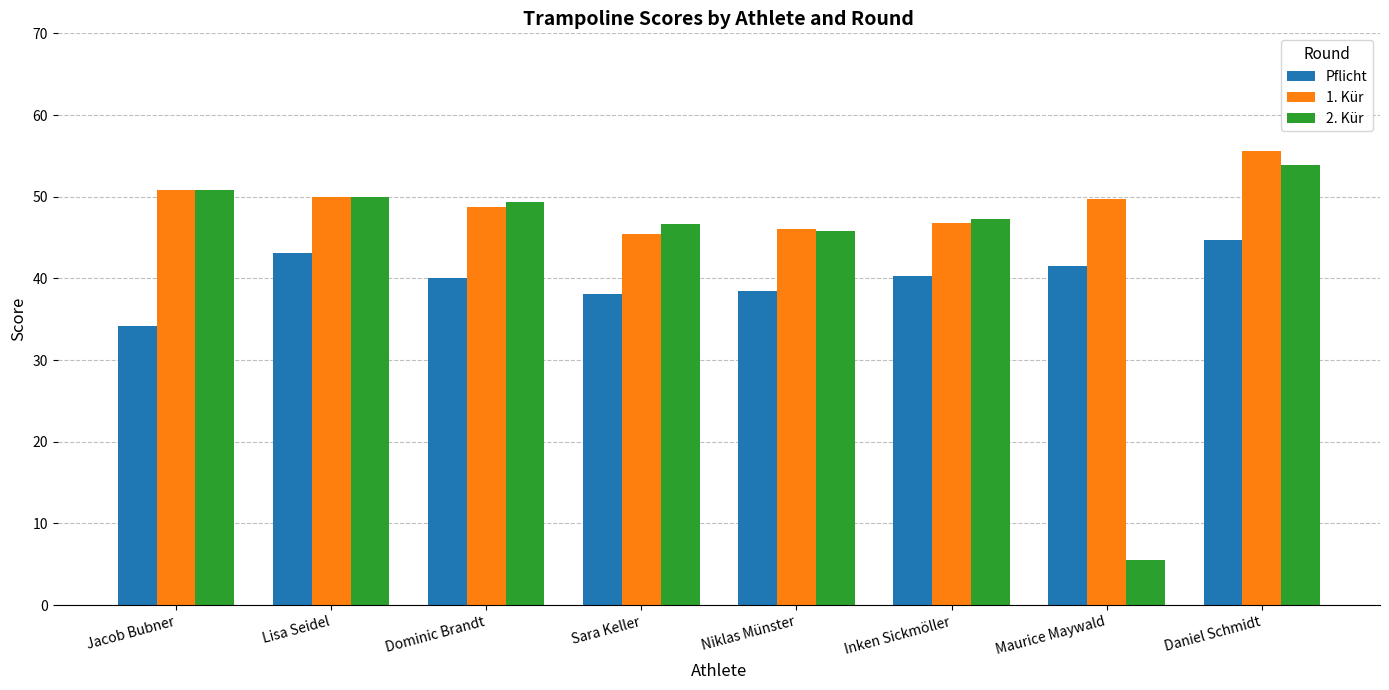

Which category has the lowest value in the 1. Kür series?

Sara Keller